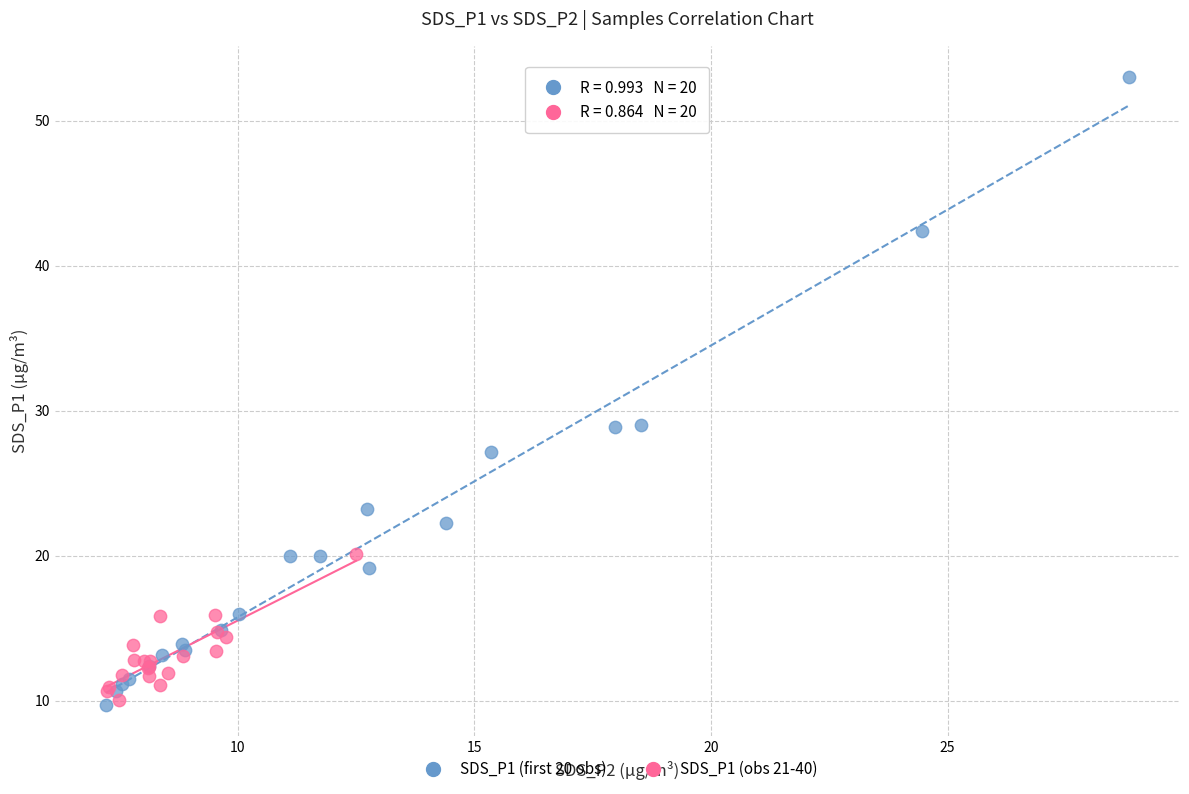

Which series contains the highest Y value?

SDS_P1 (first 20 obs)